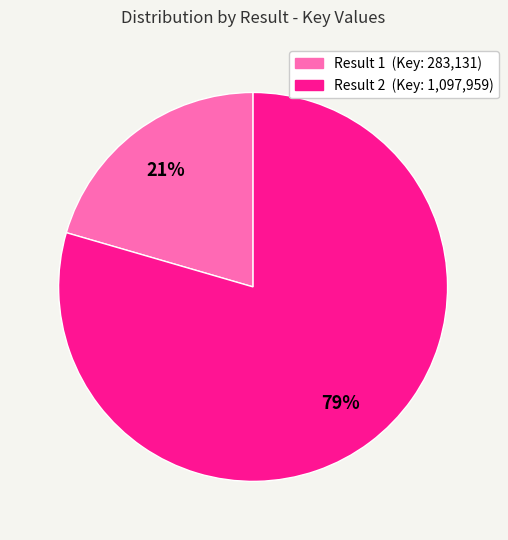

To the nearest percent, what is the average slice percentage?

50%